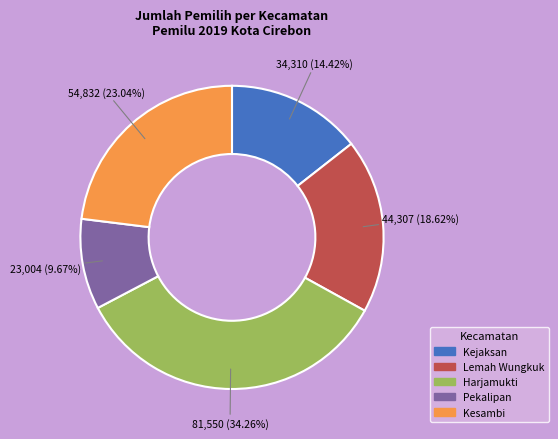

How many segments does this pie chart have?

5